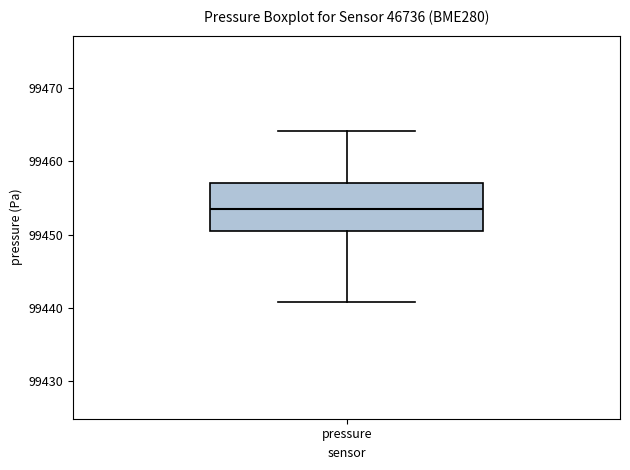

Where does the upper whisker of the box for pressure end on the y-axis? The values are not printed on the chart, so give them approximately, as read against the axis.

99464